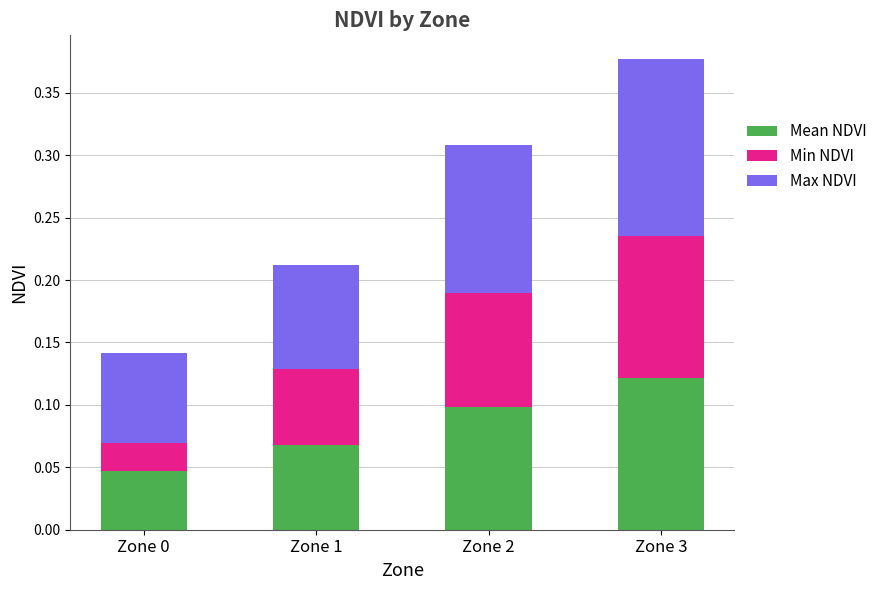

At which category is the sum across all series the highest?

Zone 3